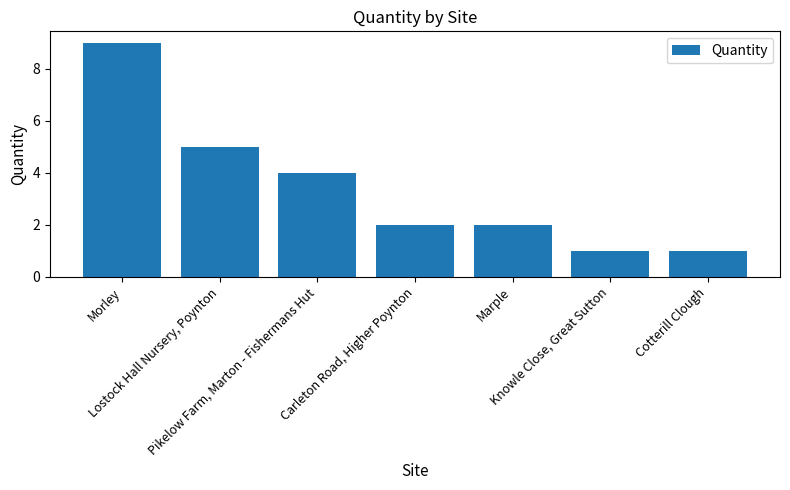

The chart shows a value of 4 at Pikelow Farm, Marton - Fishermans Hut. True or false?

True